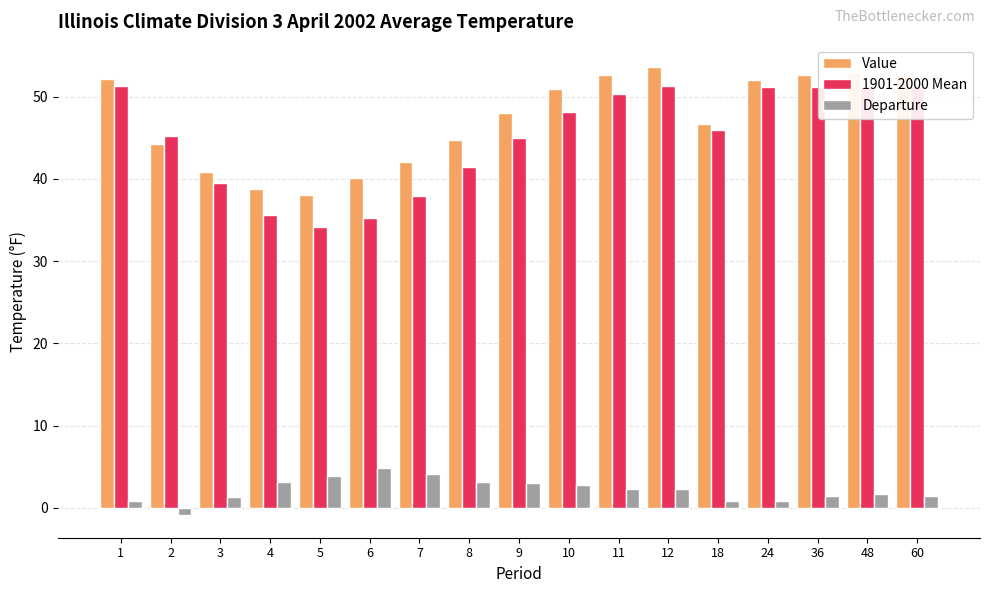

What is the spread (max minus min) of values at 60?

51.2